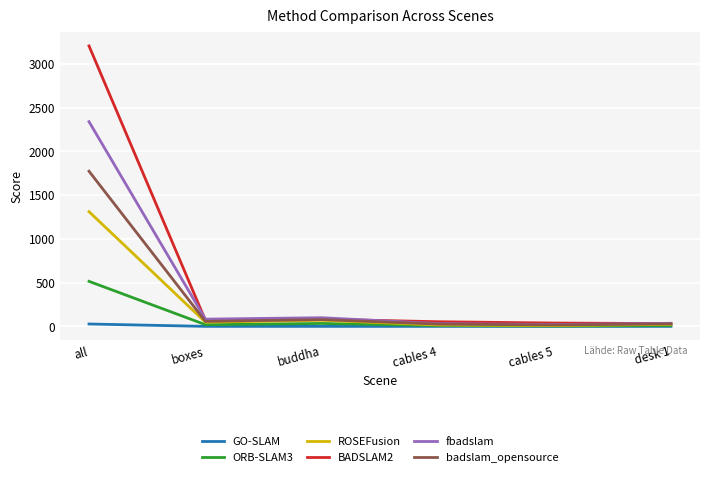

What is the minimum value shown in the chart?

0.8